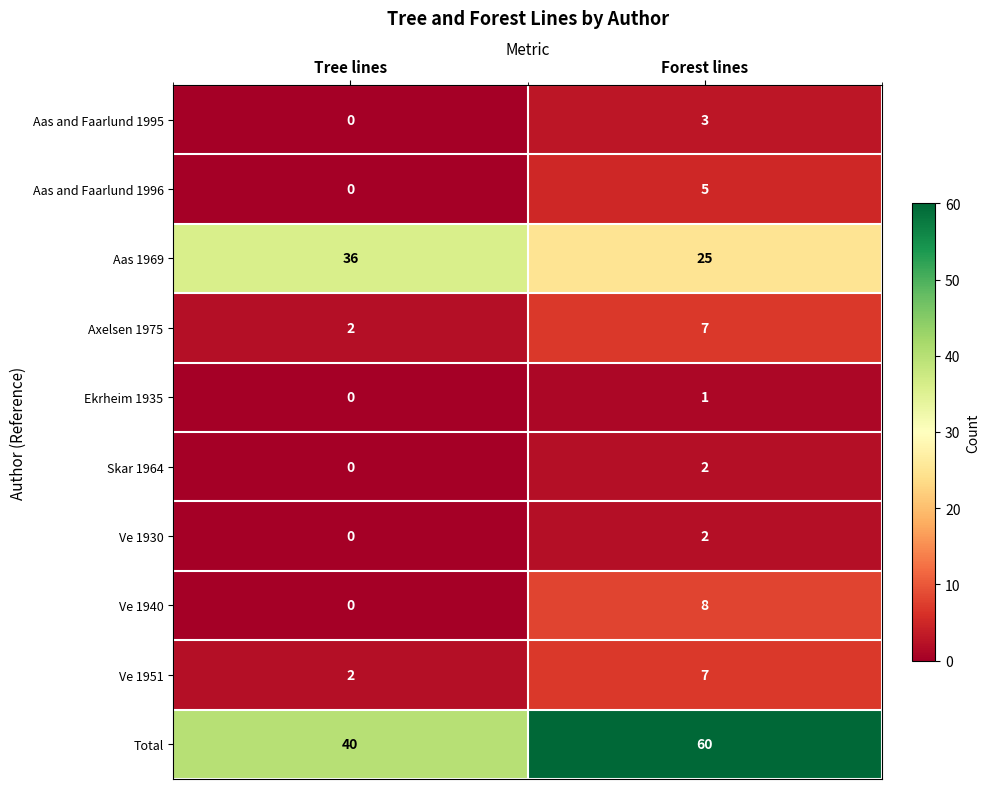

At which category is the sum across all series the highest?

Forest lines